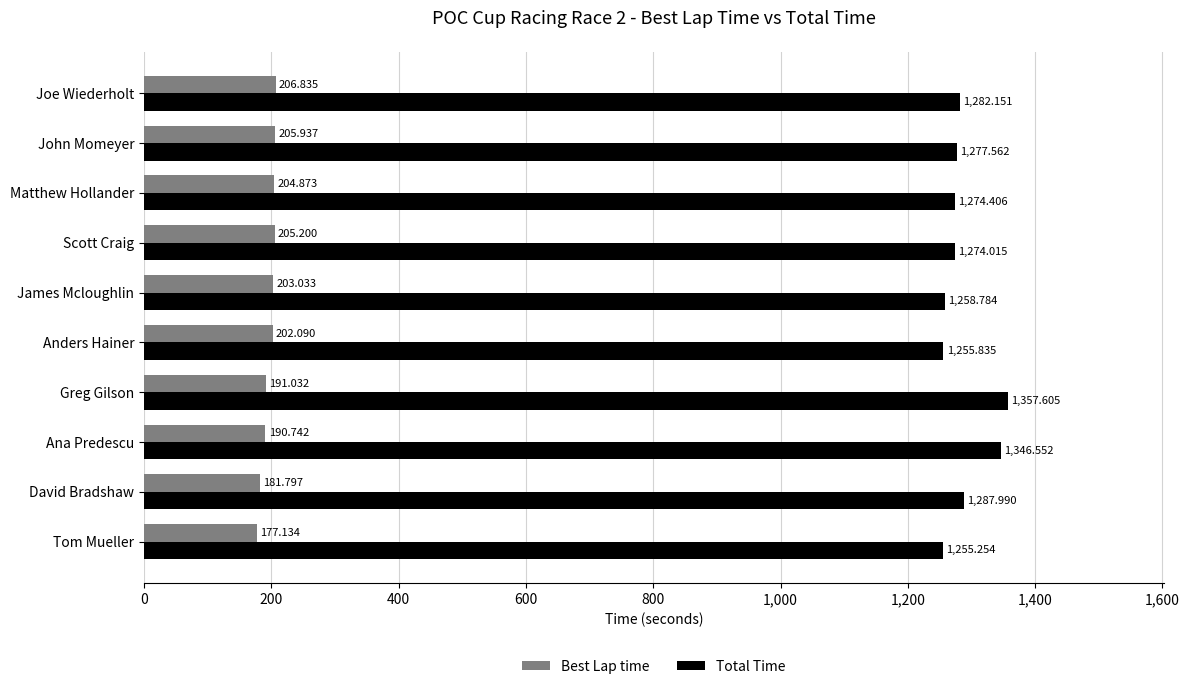

How many series are shown in this chart?

2